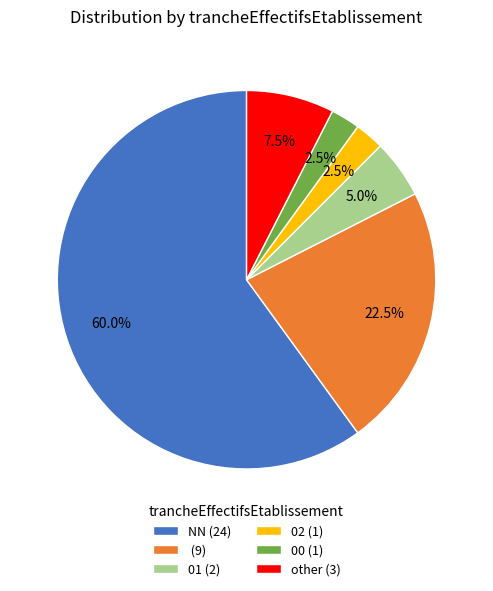

Count the number of slices in the pie.

6